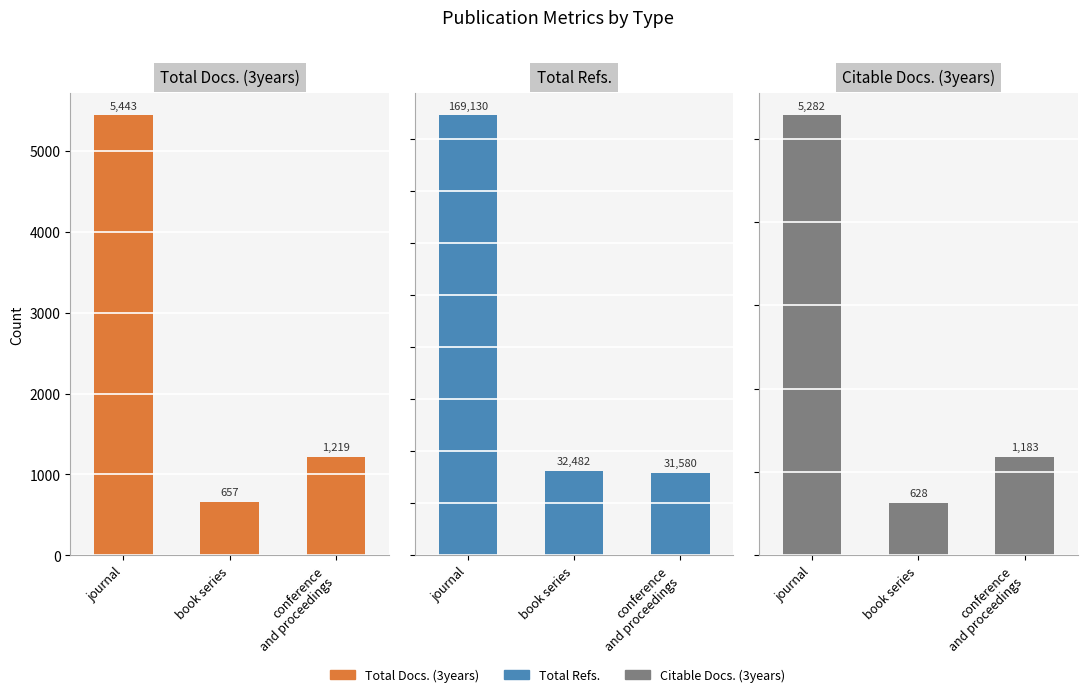

Rank the series at journal from highest to lowest value.

Total Refs., Total Docs. (3years), Citable Docs. (3years)